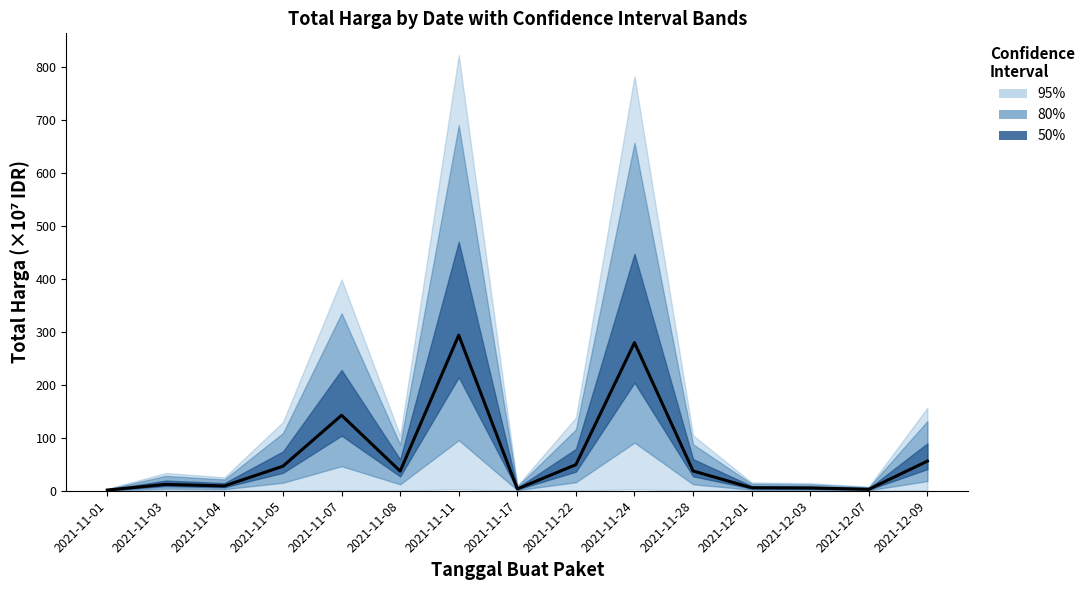

The value at 2021-12-03 is 8.5. True or false?

False